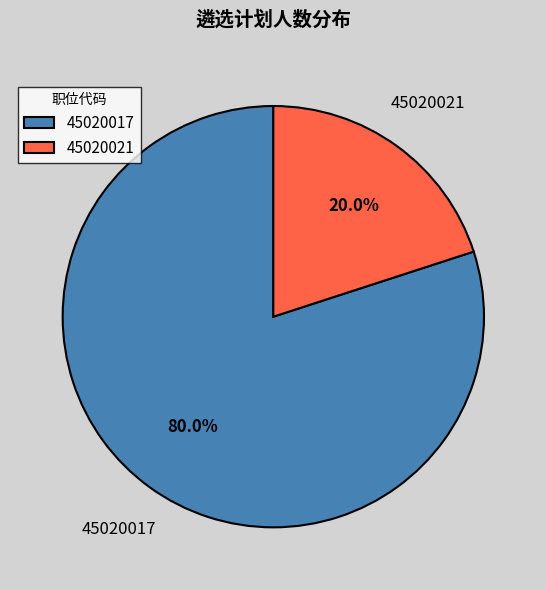

Is the sum of 45020021 and 45020017 greater than half?

Yes